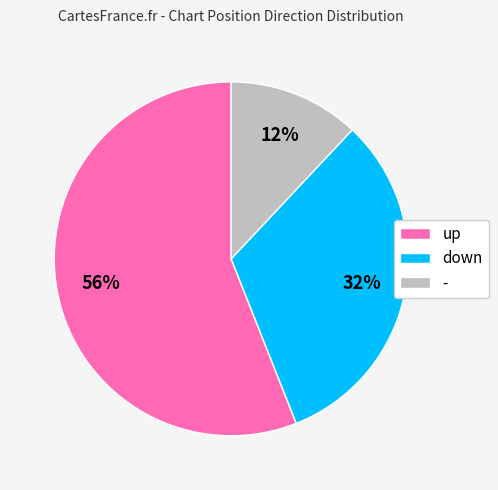

Is the sum of up and - greater than half?

Yes